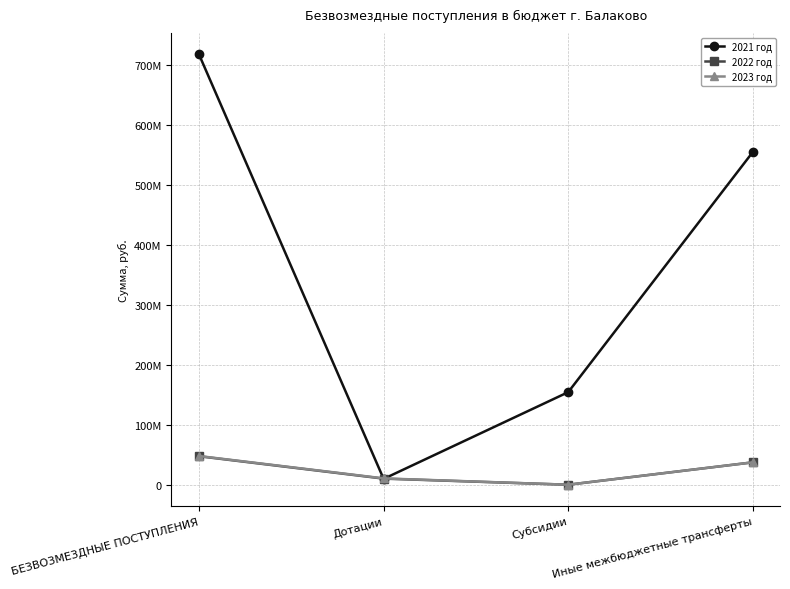

In 2022 год, how many points are lower than both neighbors (excluding endpoints)?

1